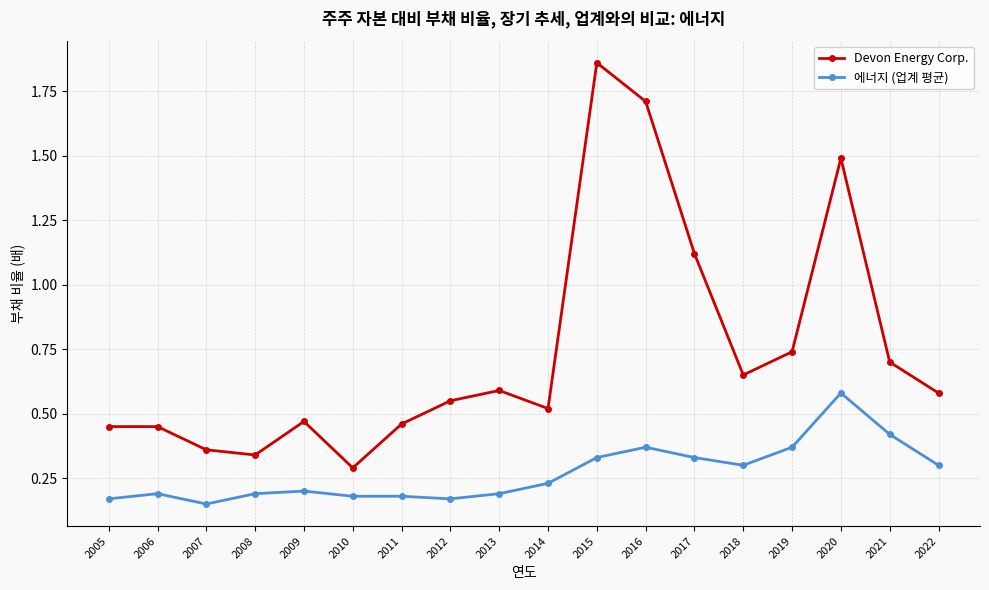

At which category is the sum across all series the highest?

2015